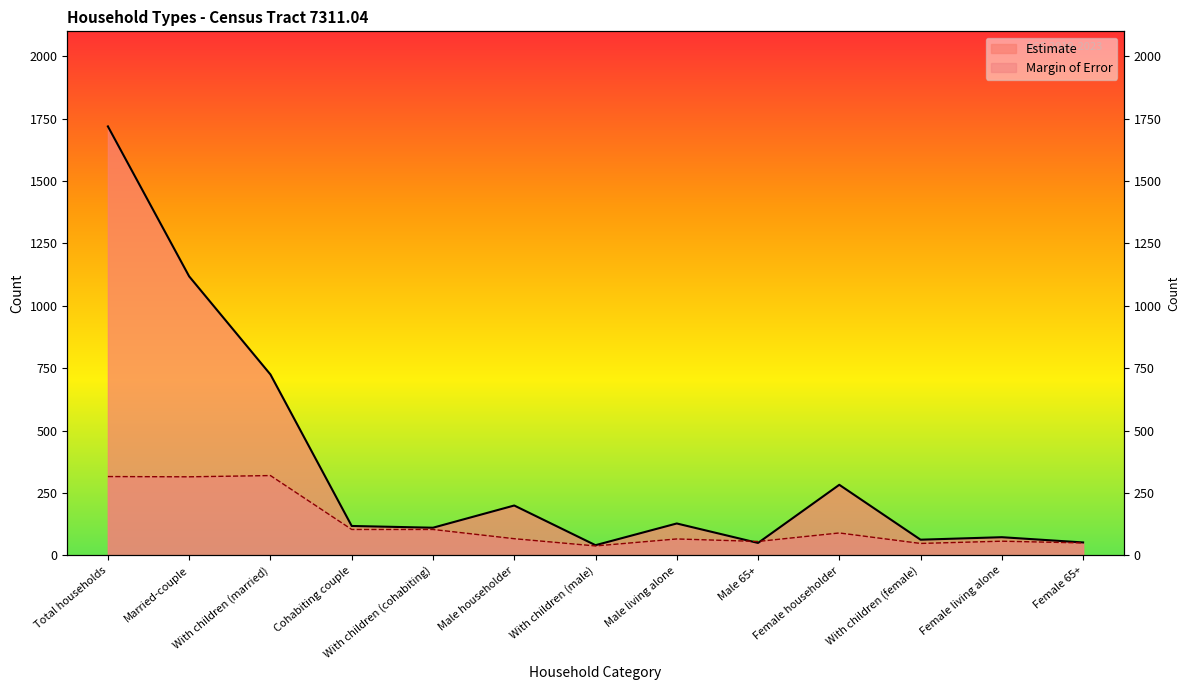

What is the difference between the Estimate values at With children (married) and Male householder?

525